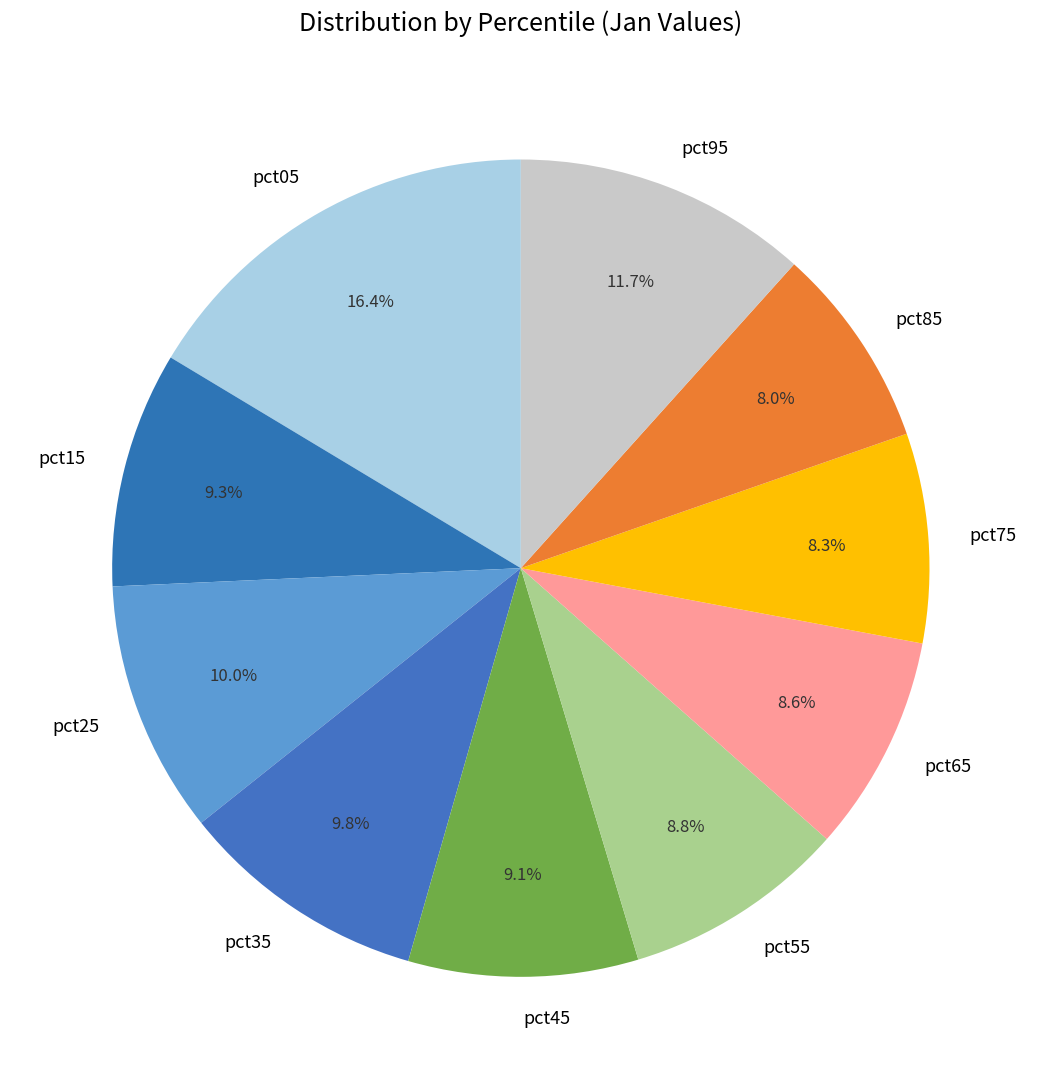

Is there a majority slice in this chart?

No